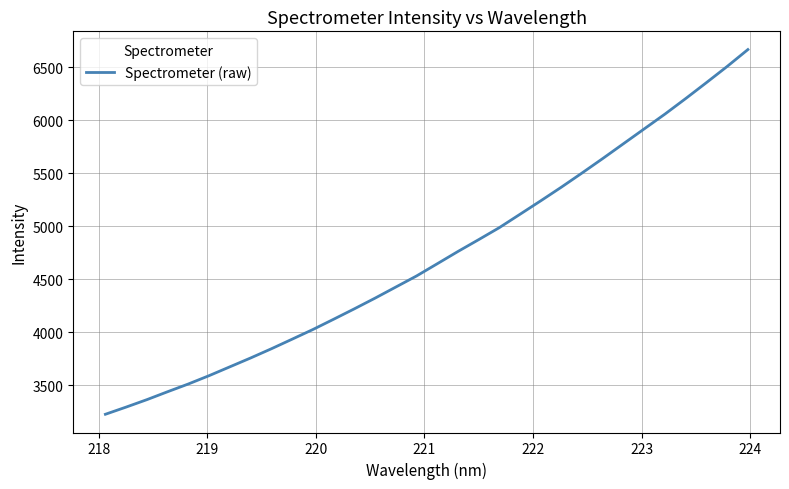

How many distinct data groups are displayed?

1